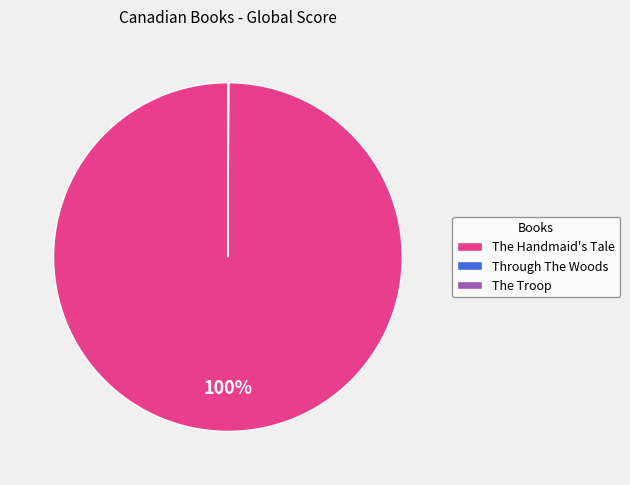

Which category accounts for the majority?

The Handmaid's Tale